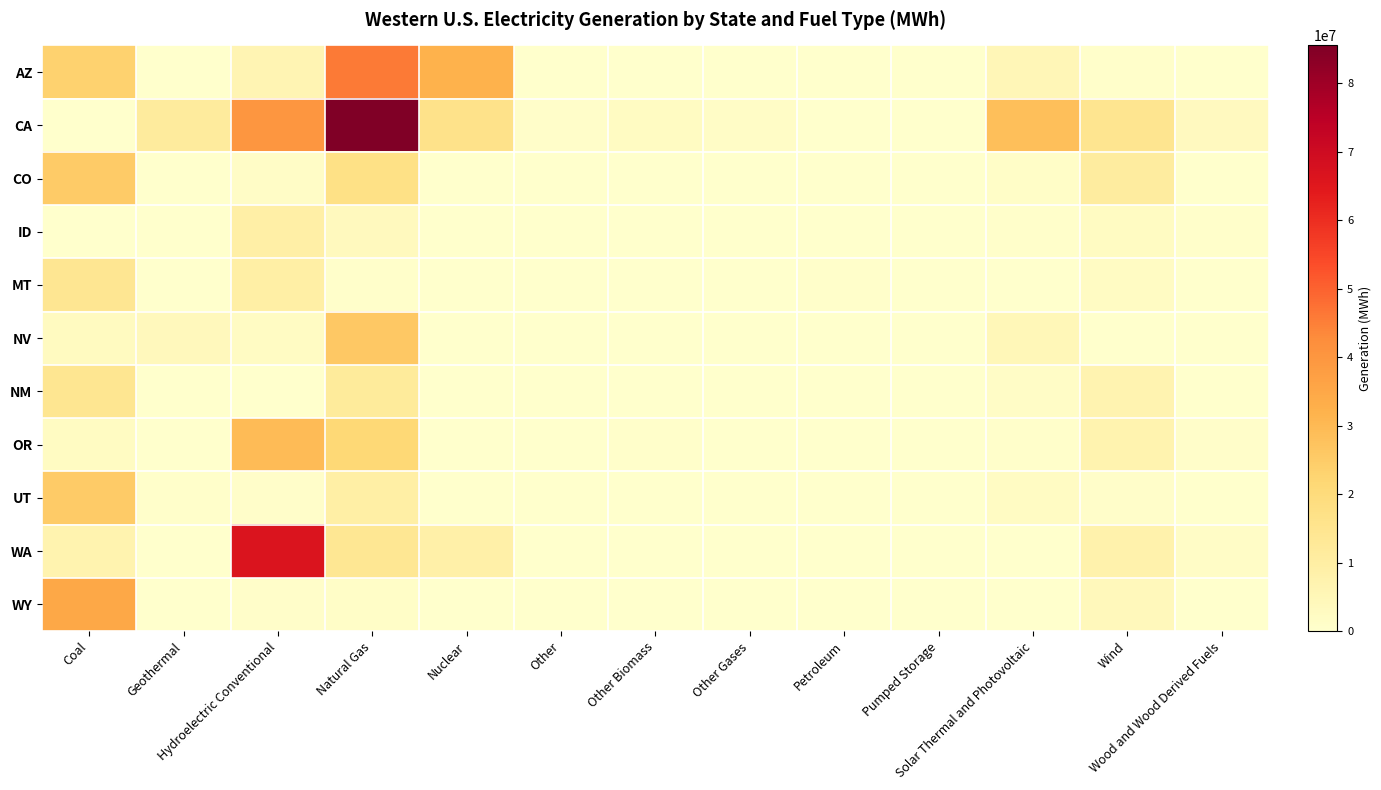

How many data points does each series have?

13